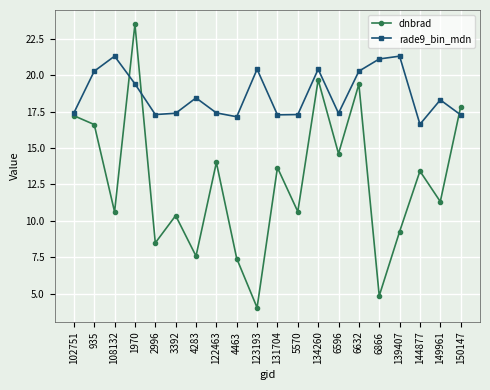

At which category does dnbrad reach its first local valley?

108132